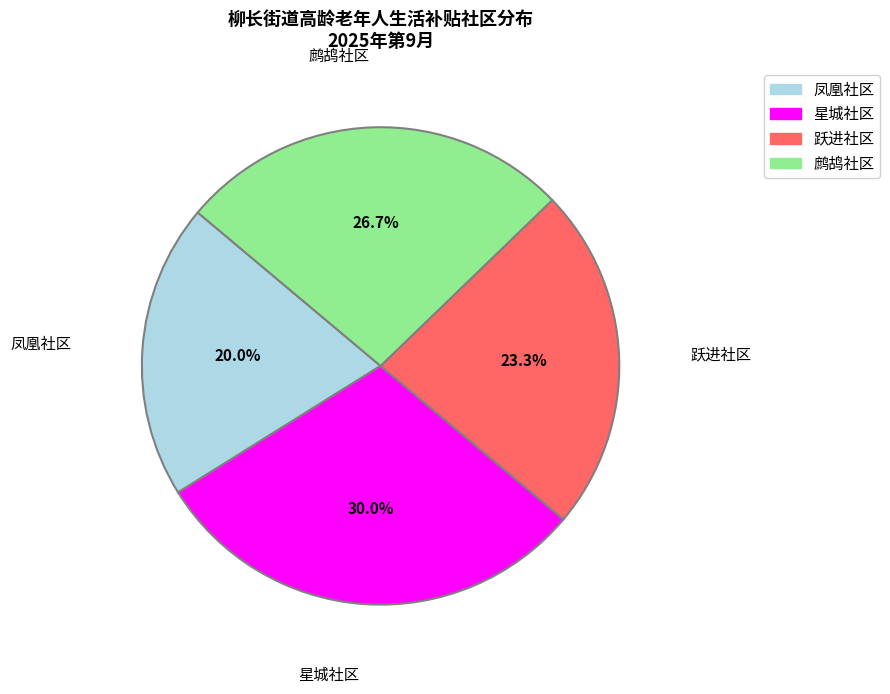

Is there any slice that represents more than half of the pie?

No